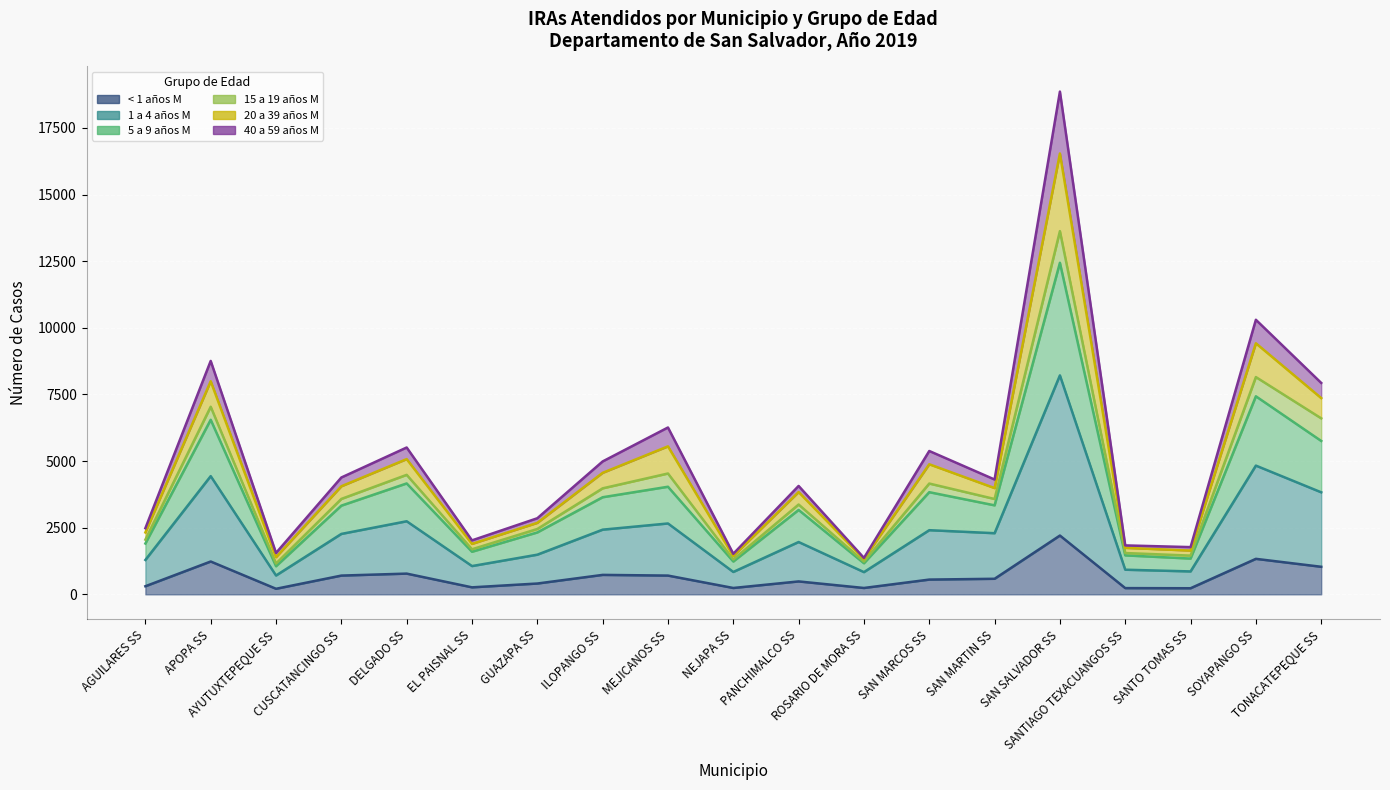

How many values in the < 1 años M series exceed 554?

9